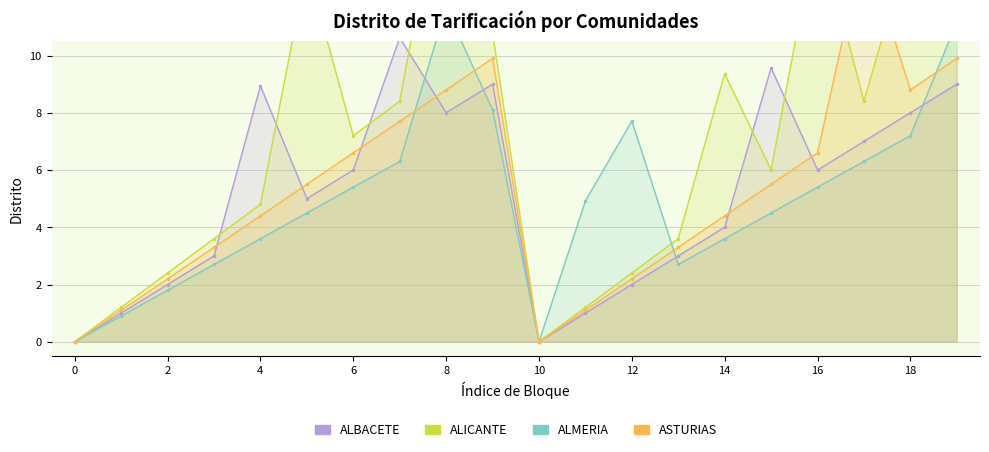

How many times do ALBACETE and ALICANTE cross each other?

6